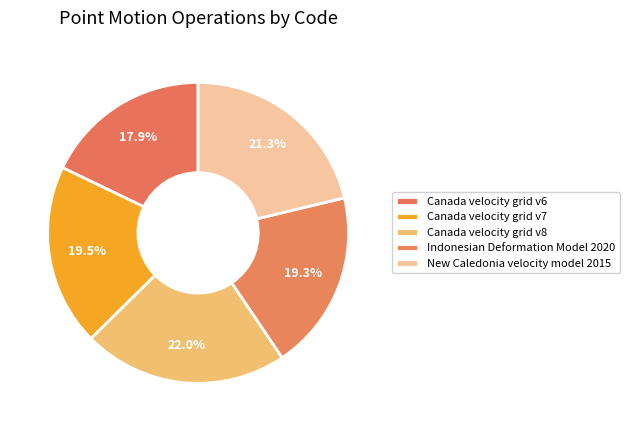

What percentage do Canada velocity grid v7 and Indonesian Deformation Model 2020 together represent?

38.8%